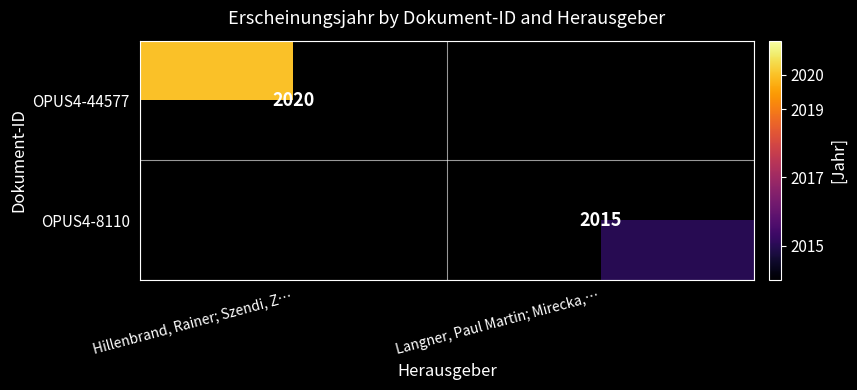

What is the smallest value displayed?

2015.0